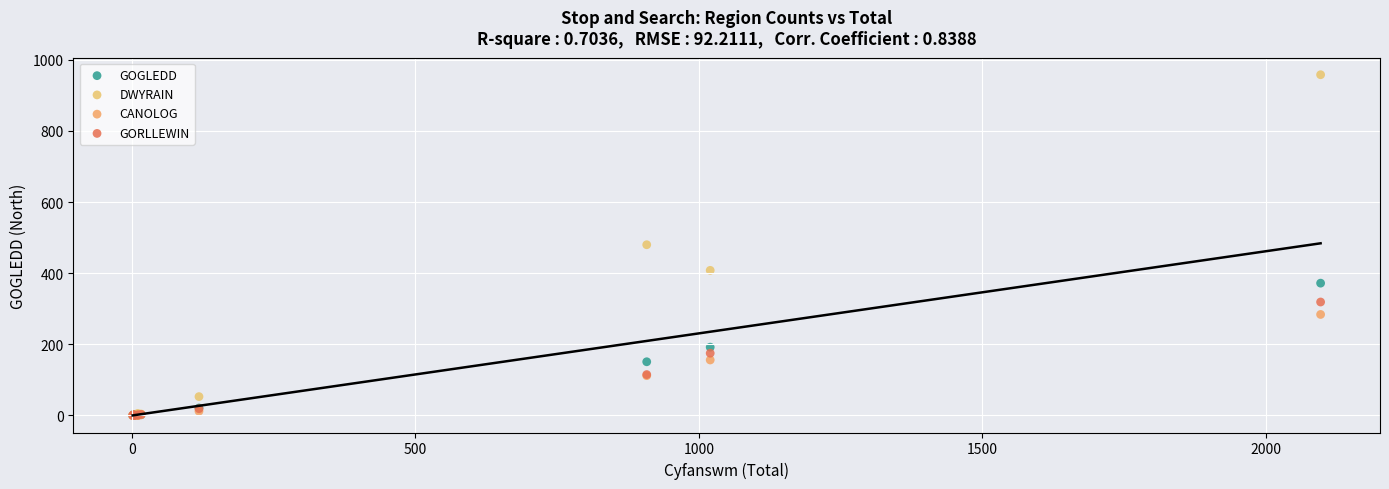

What are all the series names shown in the legend?

GOGLEDD, DWYRAIN, CANOLOG, GORLLEWIN